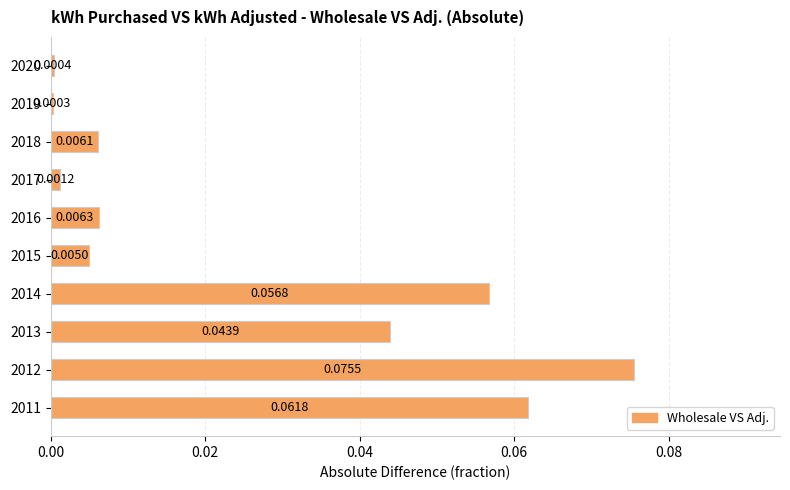

Rank the categories by value from lowest to highest.

2019, 2020, 2017, 2015, 2018, 2016, 2013, 2014, 2011, 2012